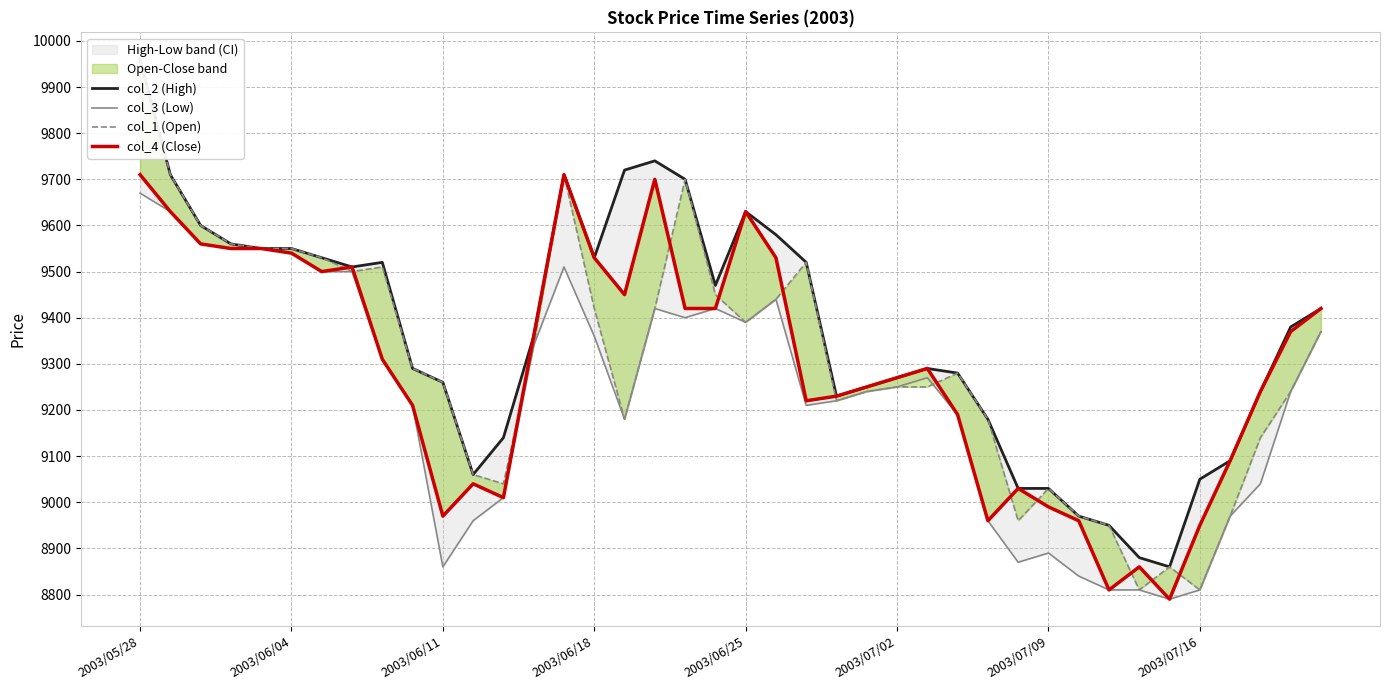

What is the value of the col_2 (High) point at the 15th from the left?

9710